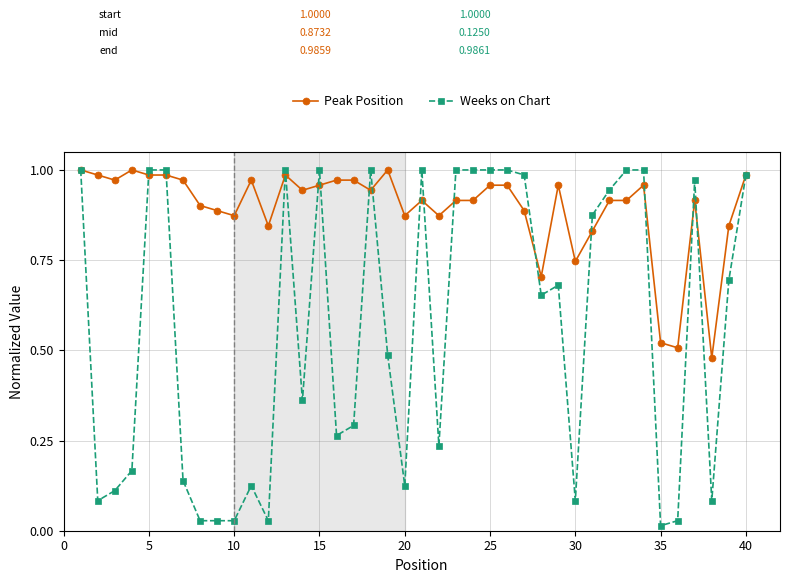

Which series has the largest range (max minus min)?

Weeks on Chart